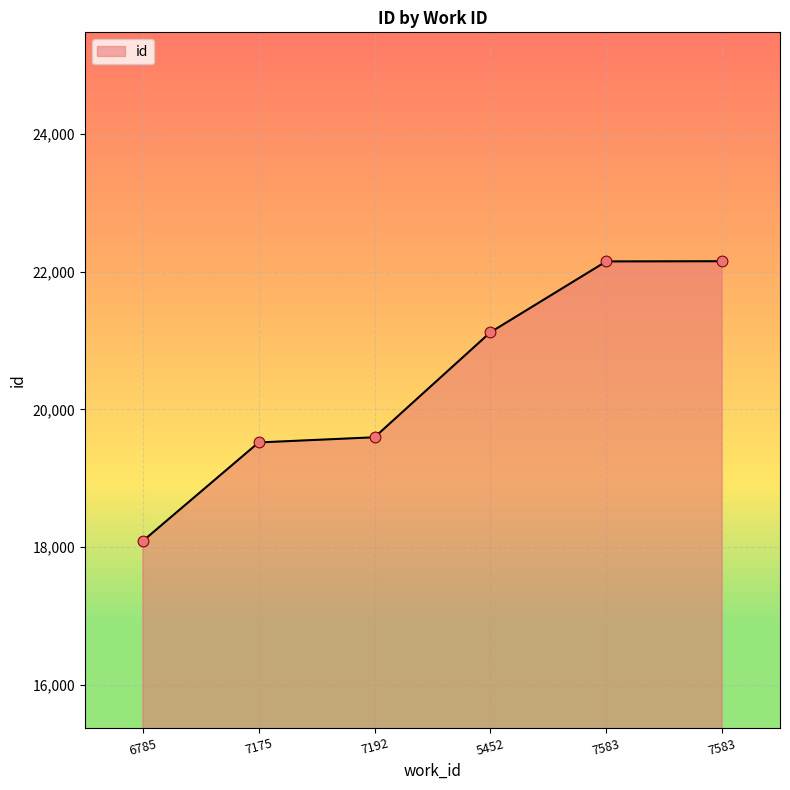

Which has a higher value, 6785 or 7192?

7192